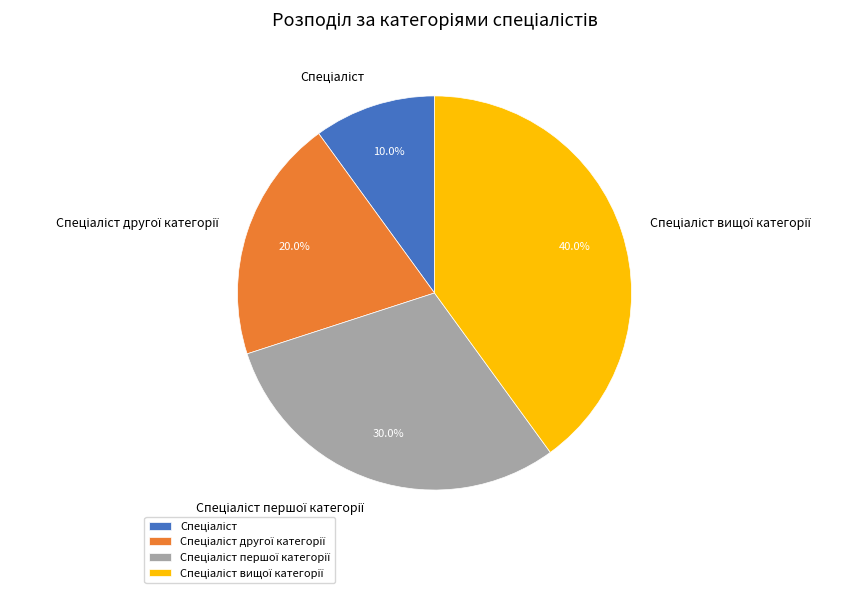

Does any single category account for the majority?

No